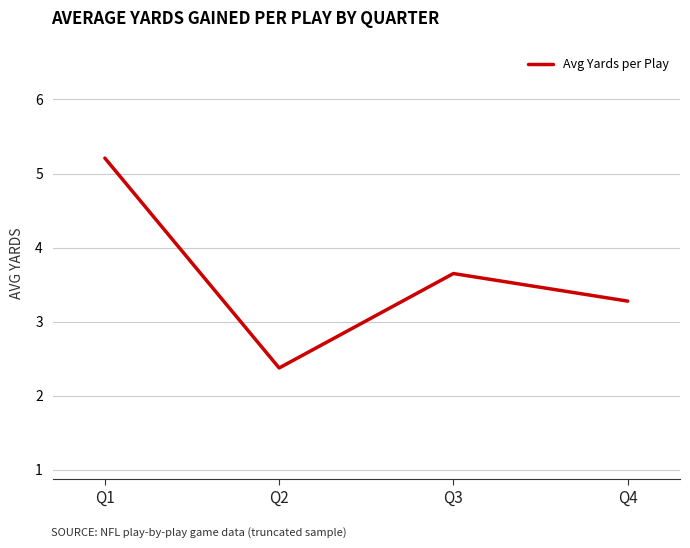

List the labels in order of value, smallest first.

Q2, Q4, Q3, Q1